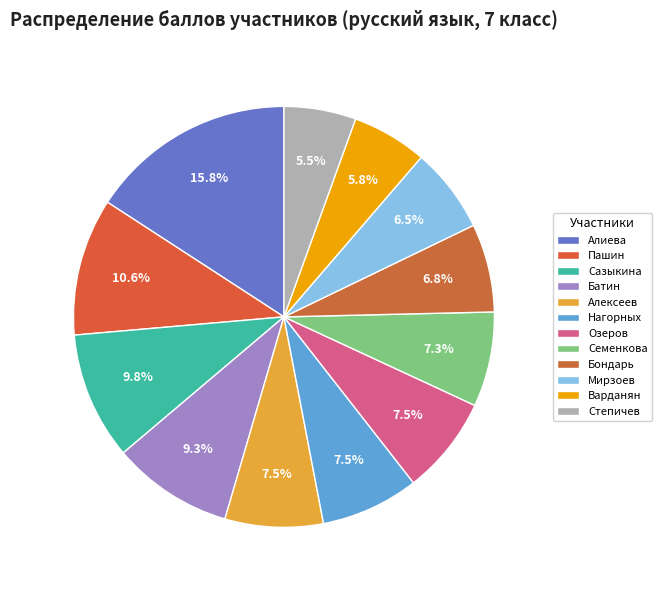

Count the number of slices in the pie.

12